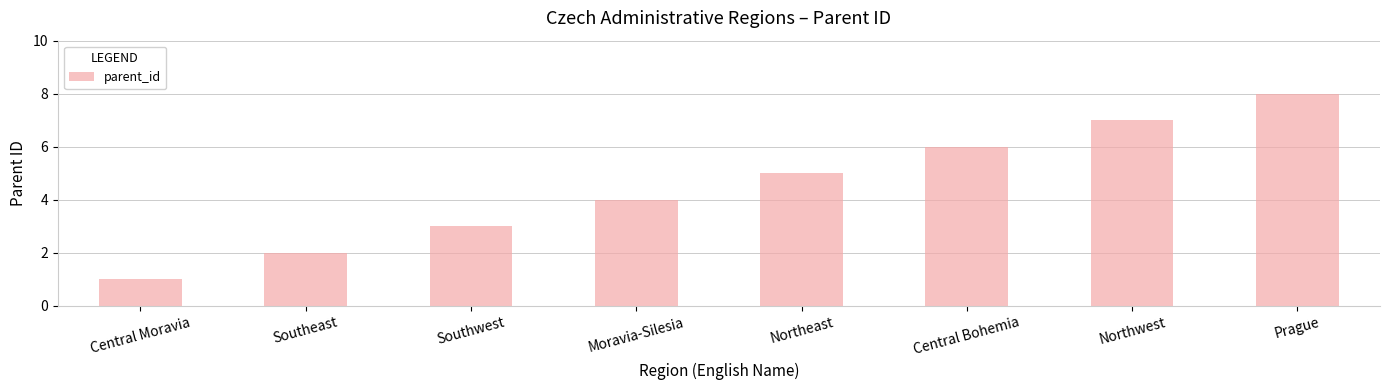

How many series are shown in this chart?

1